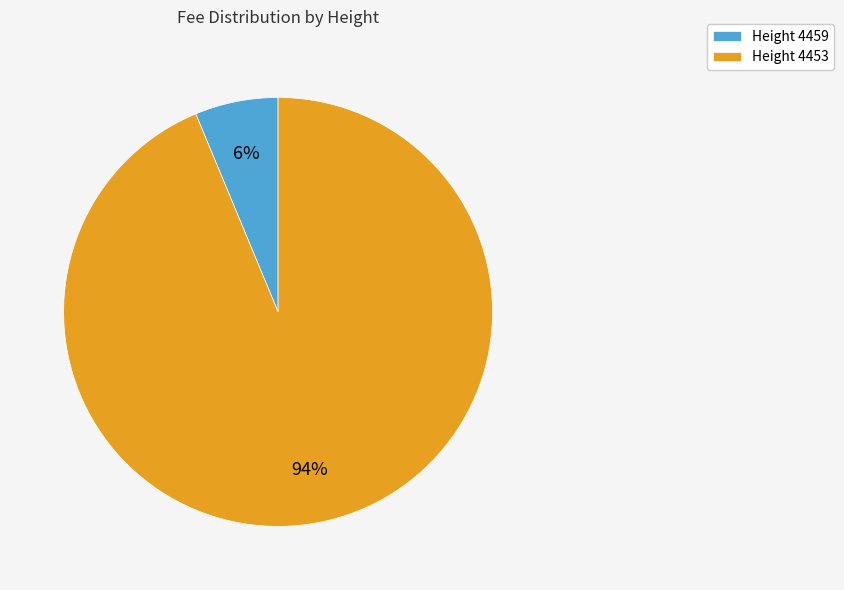

Between Height 4453 and Height 4459, which is larger?

Height 4453